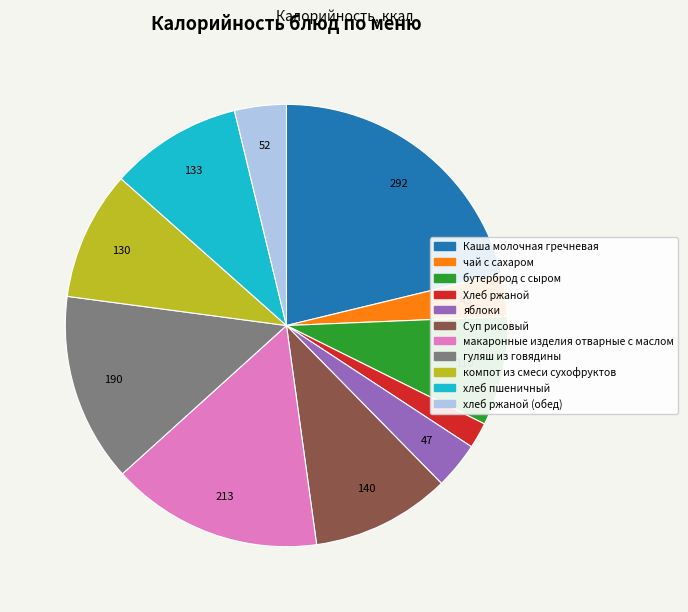

Which has a higher value, Хлеб ржаной or бутерброд с сыром?

бутерброд с сыром